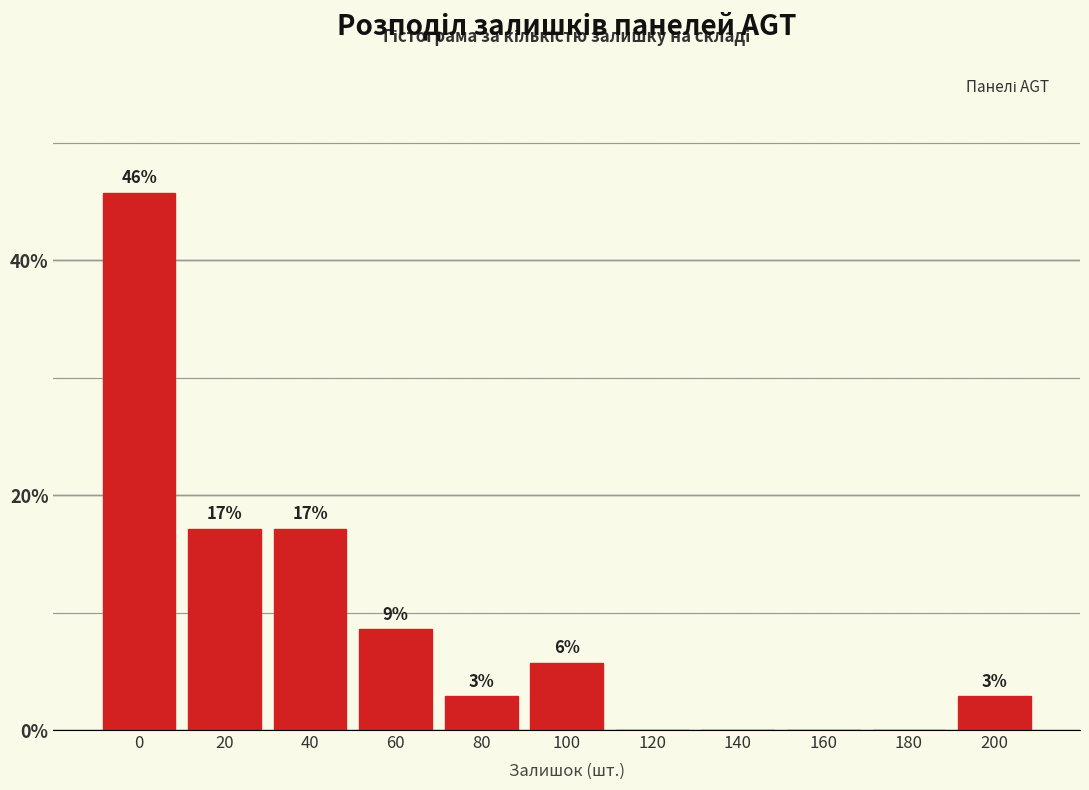

Are the bars horizontal?

No